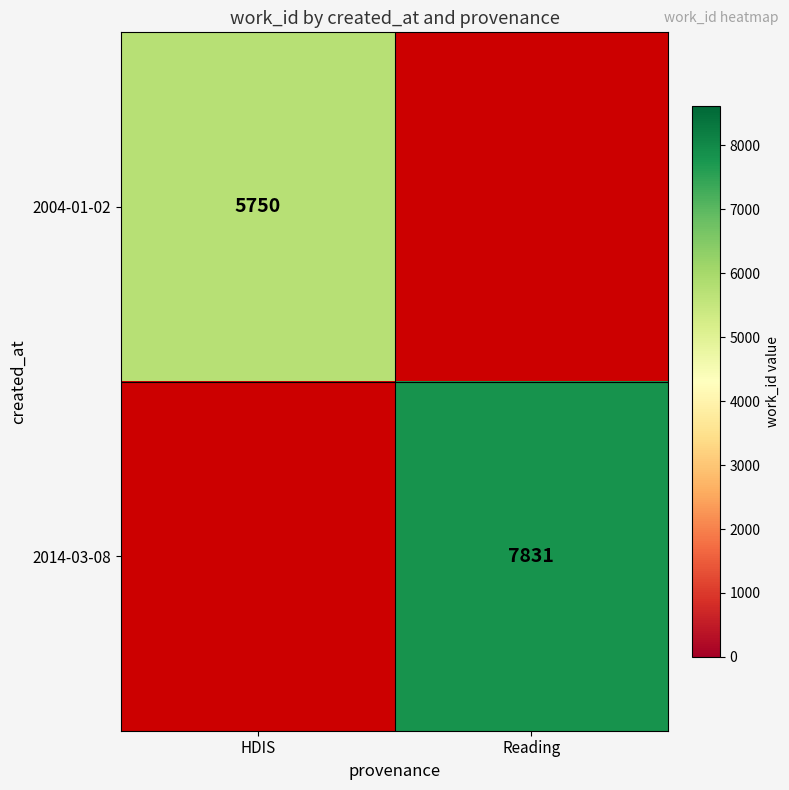

Which category has the highest value across all series?

Reading